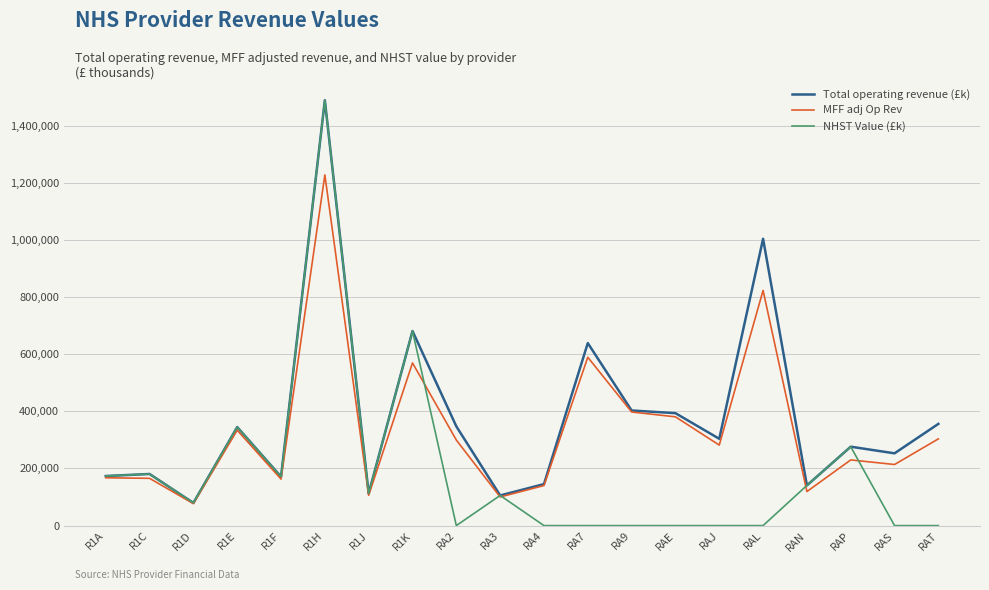

Which category has the highest value in the NHST Value (£k) series?

R1H